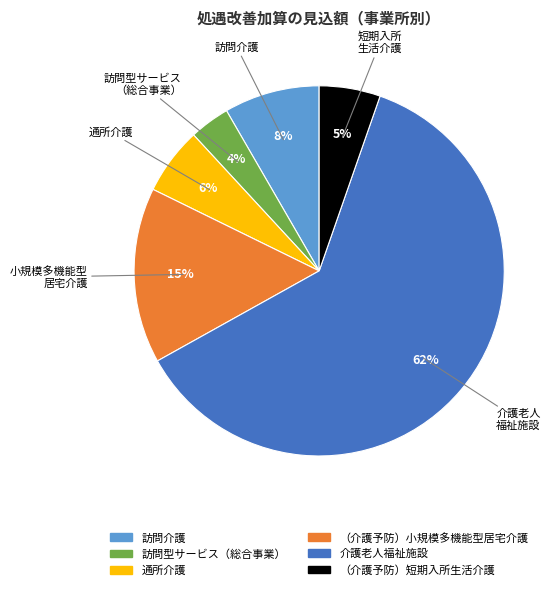

To the nearest percent, what percentage of the pie is （介護予防）短期入所生活介護?

5%